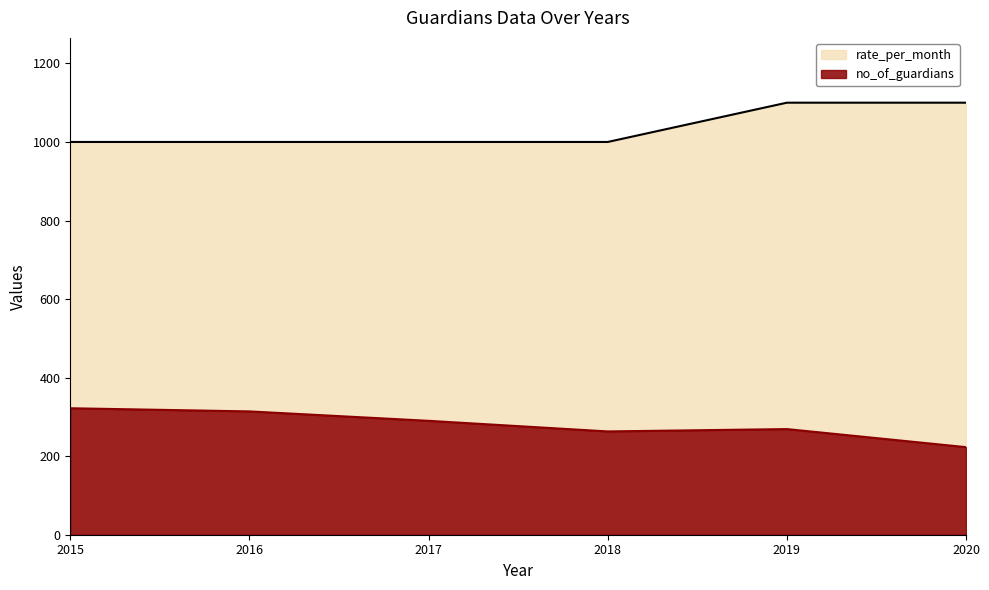

How many interior local valleys does the no_of_guardians series have?

1